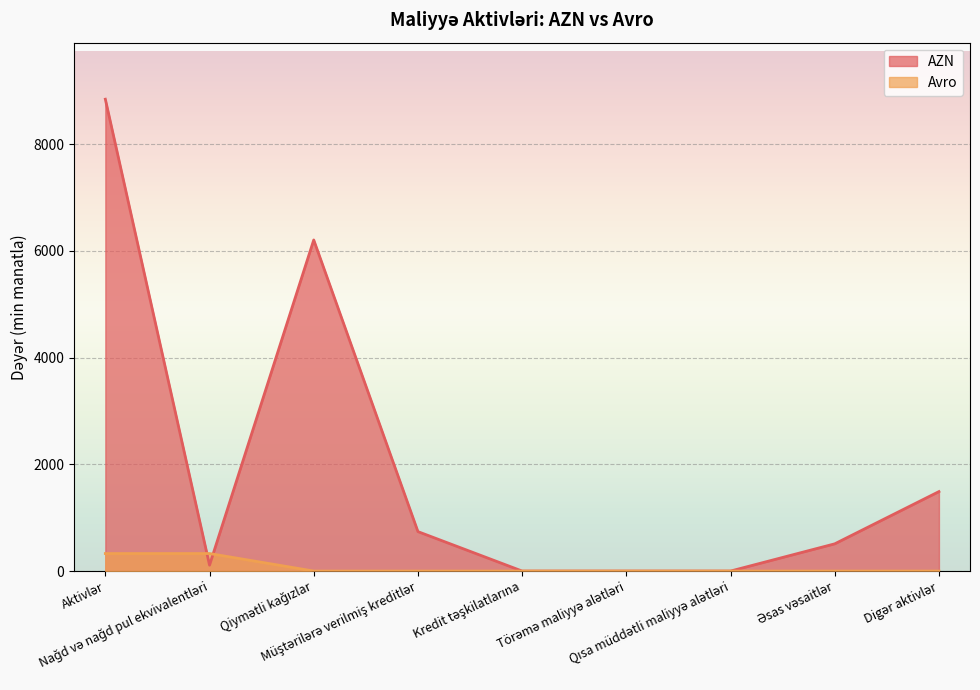

What is the value of the AZN point at the 1st from the left?

8843.7